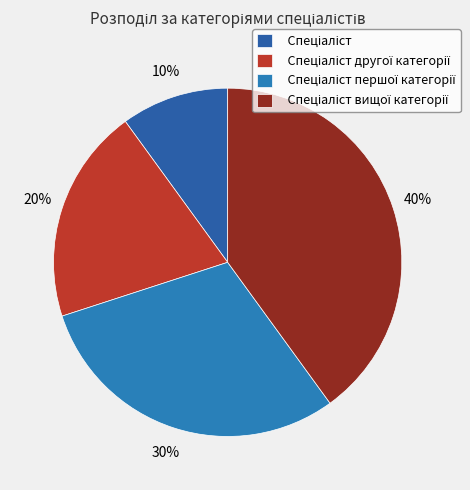

To the nearest percent, what is the difference between the Спеціаліст другої категорії and Спеціаліст вищої категорії slice percentages?

20%